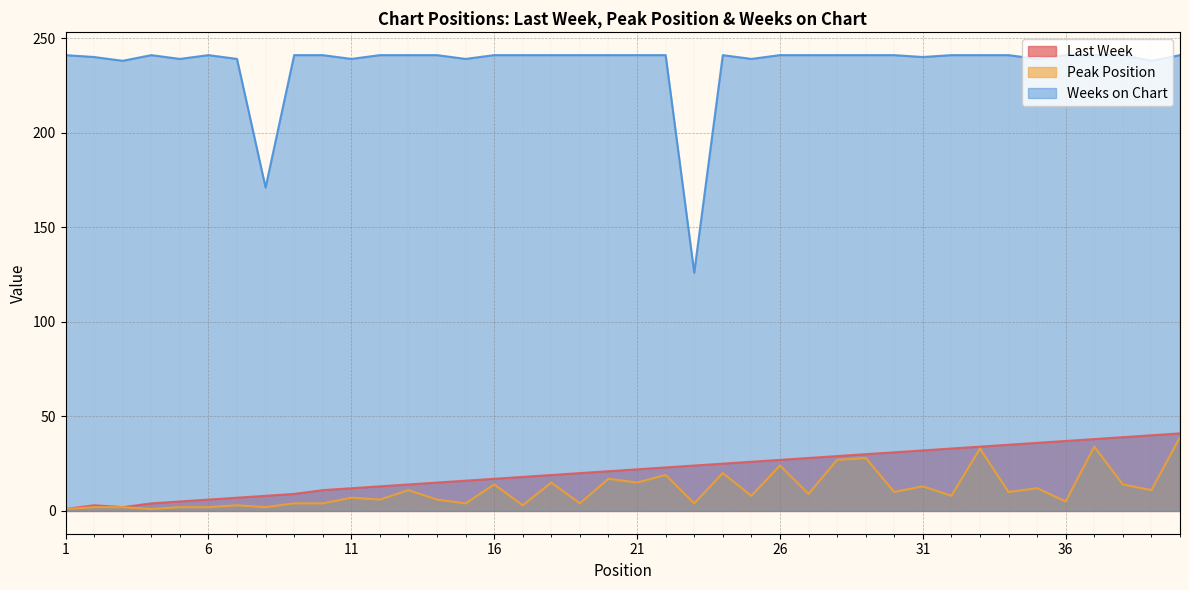

What is the difference between the Last Week values at 11 and 9?

3